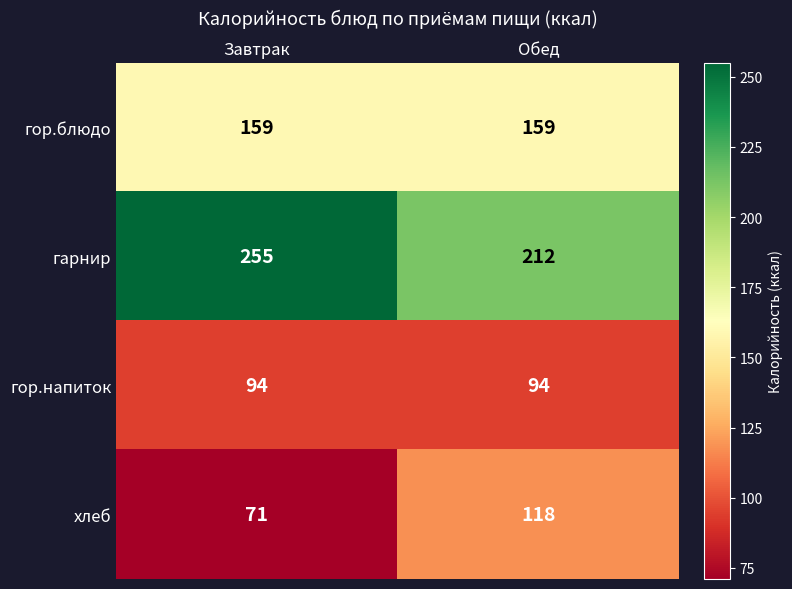

Reading left to right, transcribe all the data shown in this chart.

гор.блюдо: 159	159
гарнир: 255	212
гор.напиток: 94	94
хлеб: 71	118